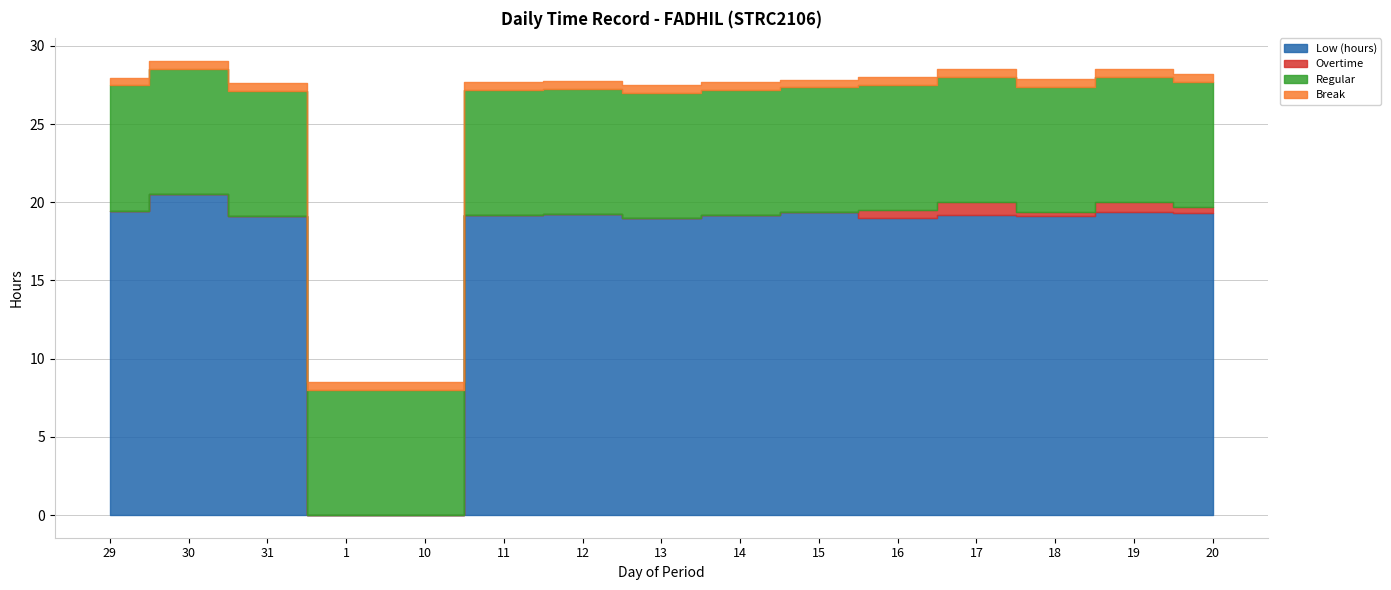

At which label is Break closest to 0?

29